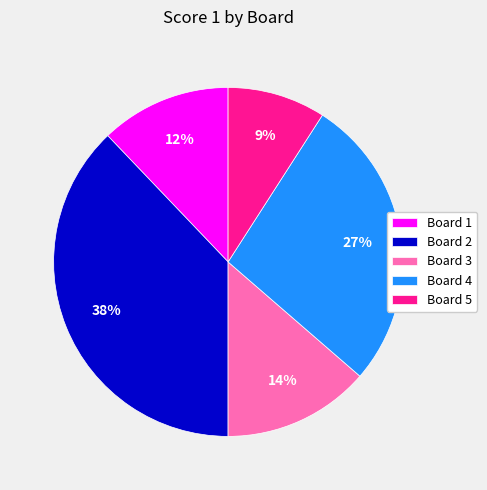

The Board 3 slice represents 14% of the pie. True or false?

True